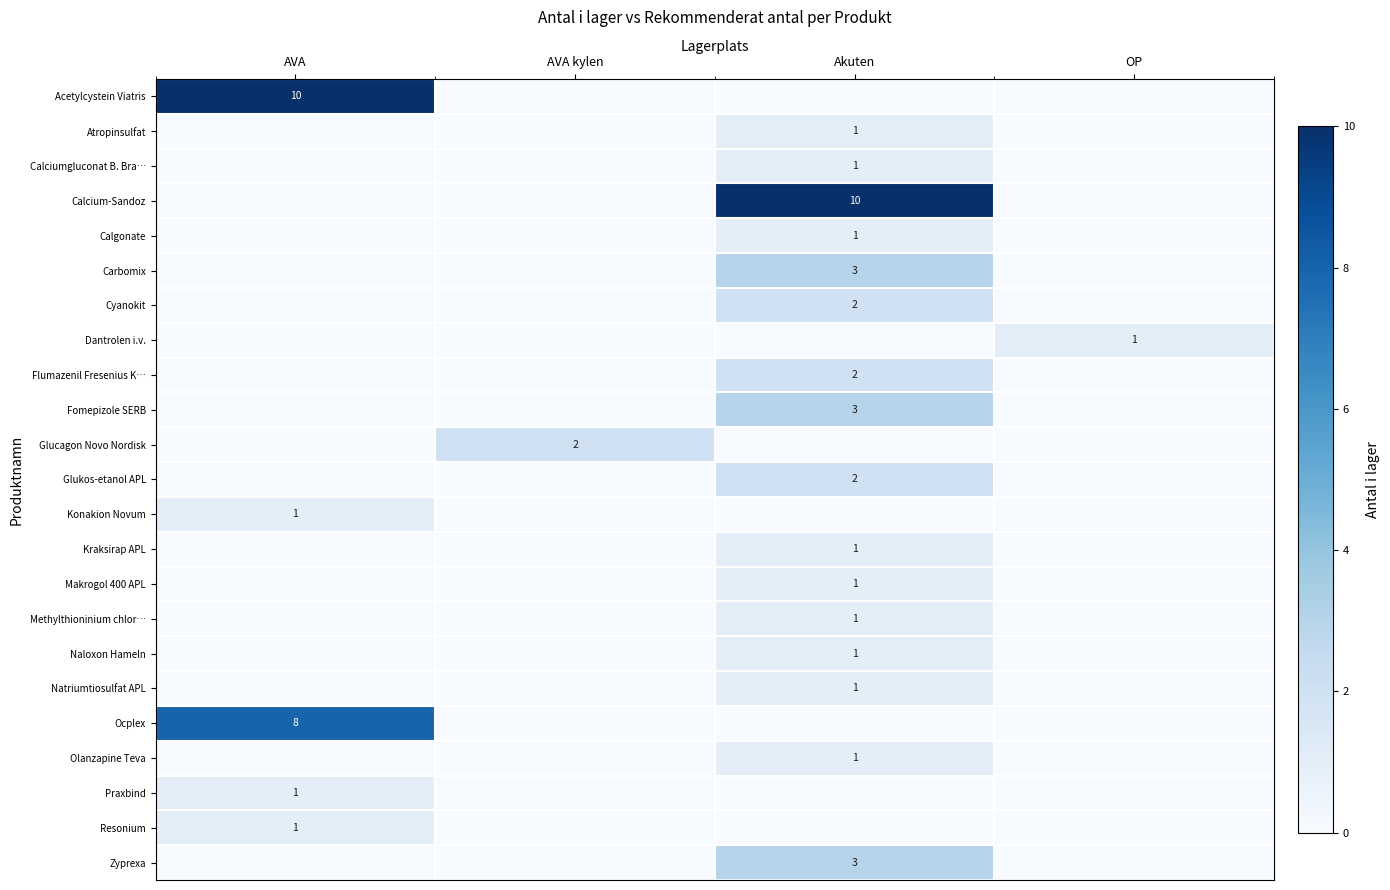

The value of Cyanokit at Akuten is 2. True or false?

True